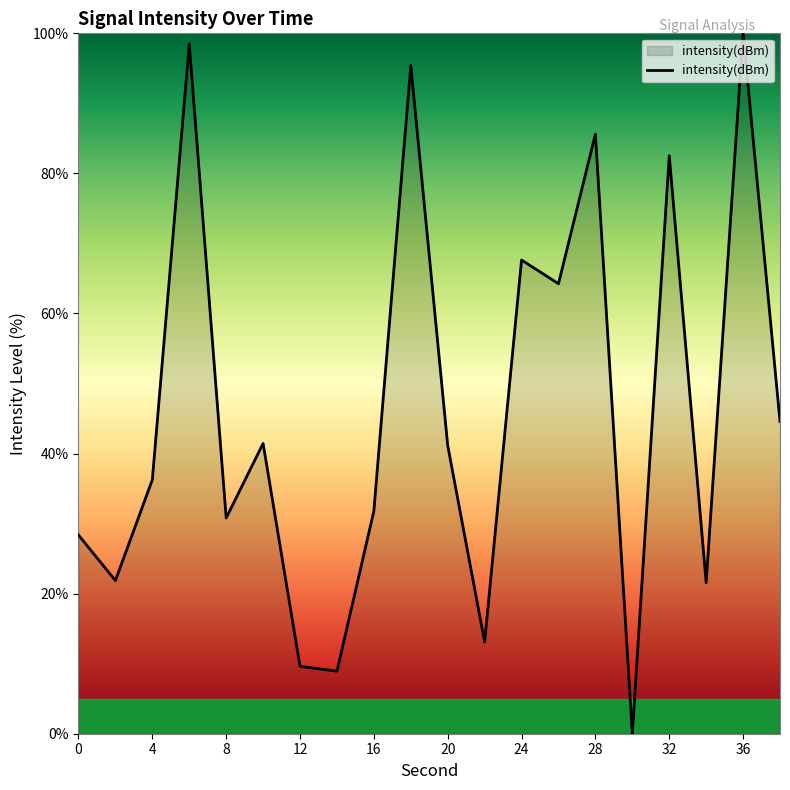

What is the difference between the maximum and minimum values?

100.0